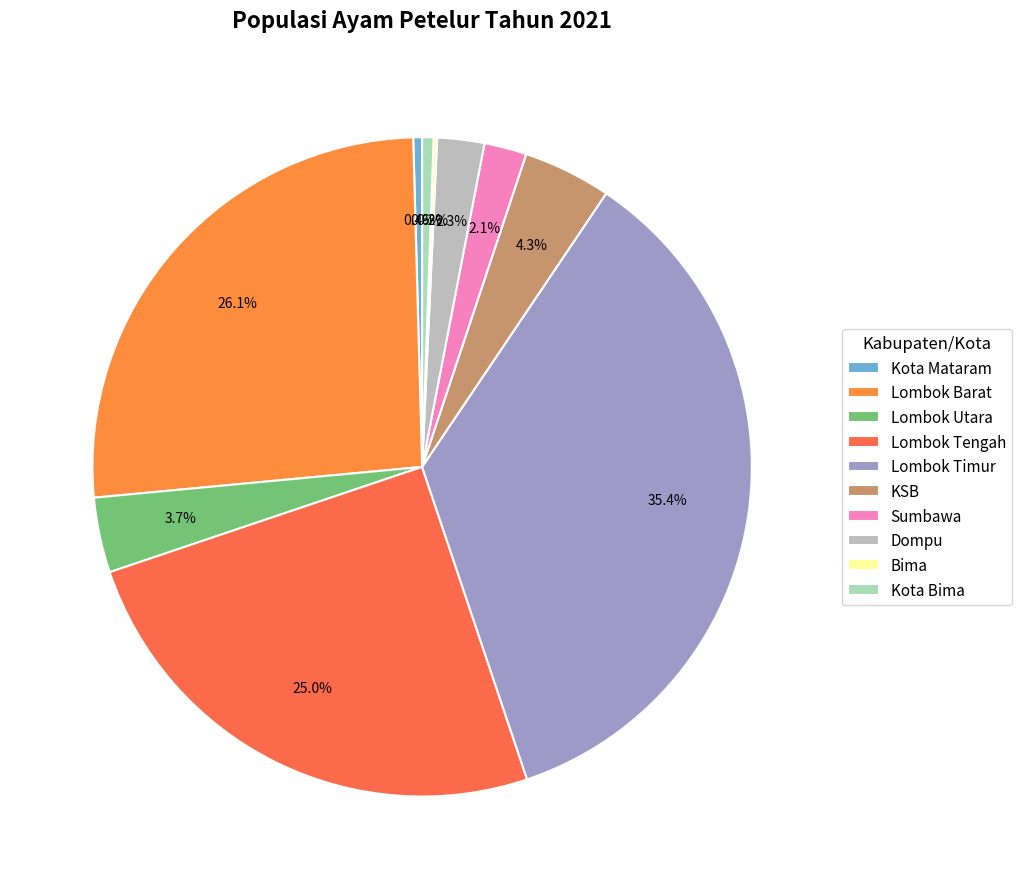

Is there a majority slice in this chart?

No